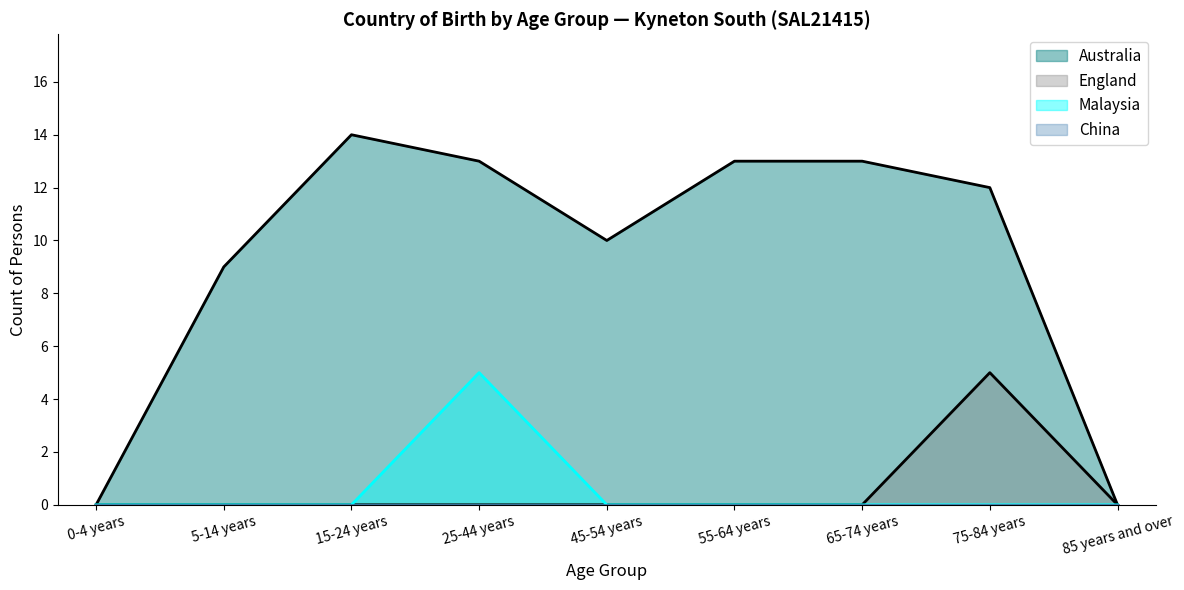

In England, how many points are higher than both neighbors (excluding endpoints)?

1